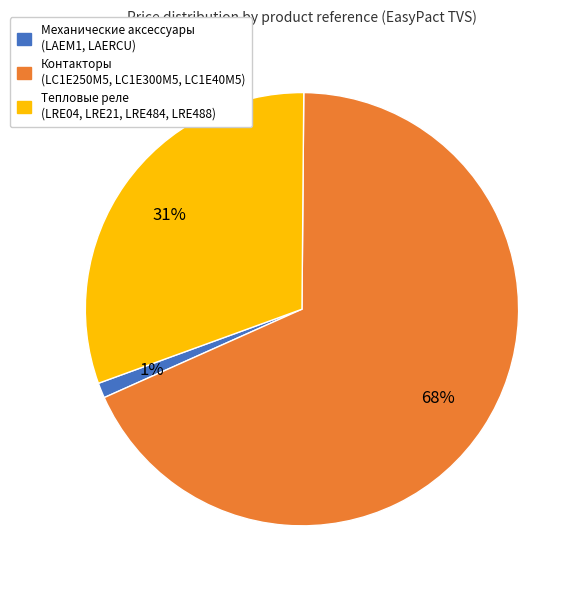

Which slice is the largest?

Контакторы (LC1E250M5, LC1E300M5, LC1E40M5)